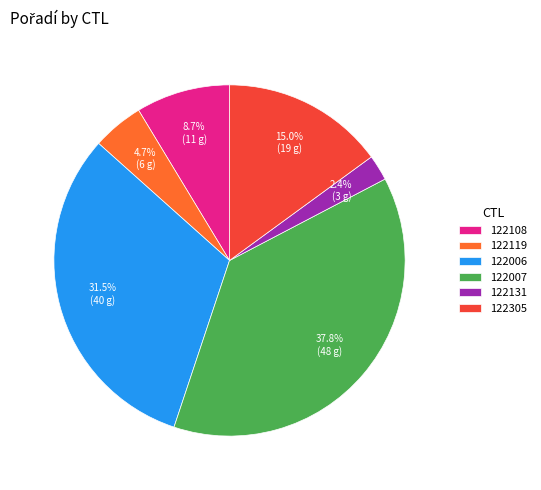

Rank the categories by value from highest to lowest.

122007, 122006, 122305, 122108, 122119, 122131